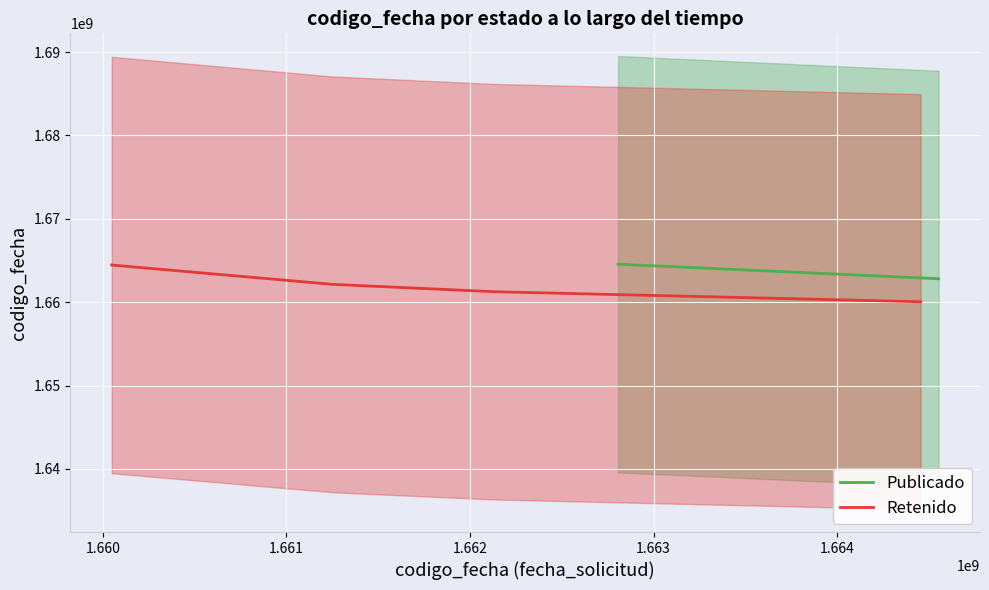

What is the value of the 3rd point from the left?

1661252331